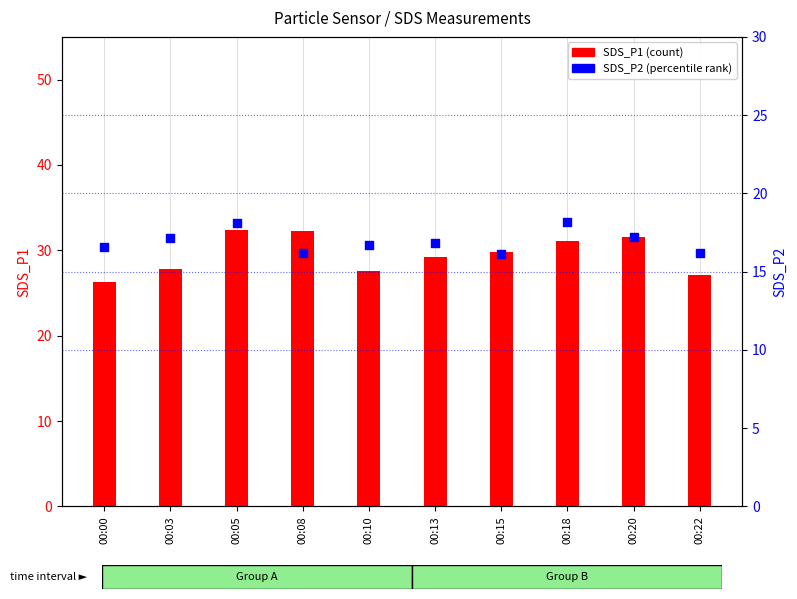

What are all the series names shown in the legend?

SDS_P1, SDS_P2